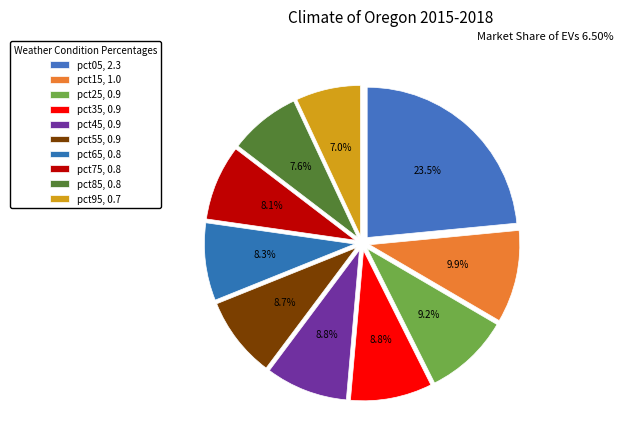

Which category has the biggest portion of the pie?

pct05